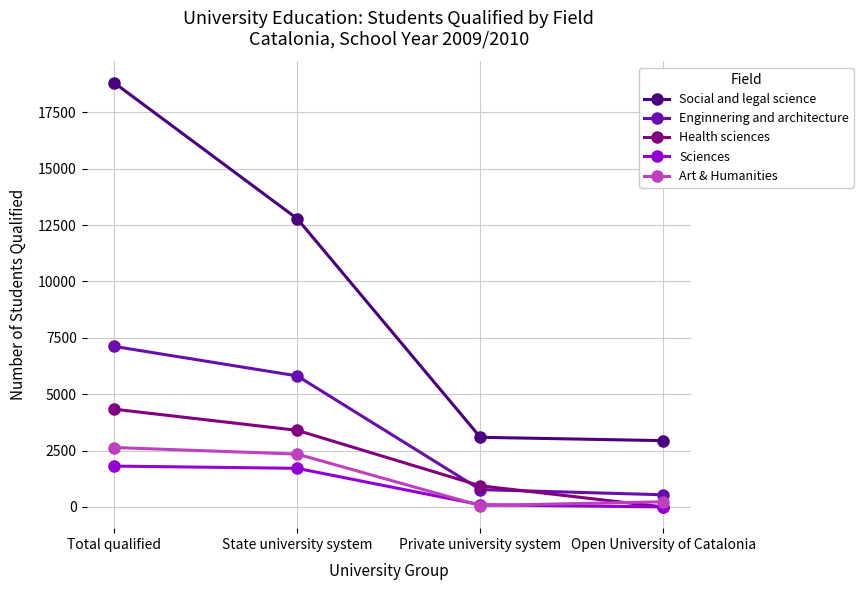

Read the Enginnering and architecture value at Total qualified, to the nearest 10.

7120